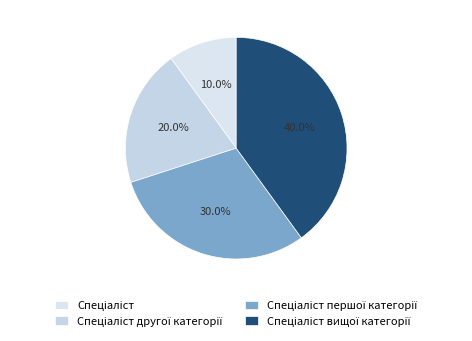

Does any single category account for the majority?

No